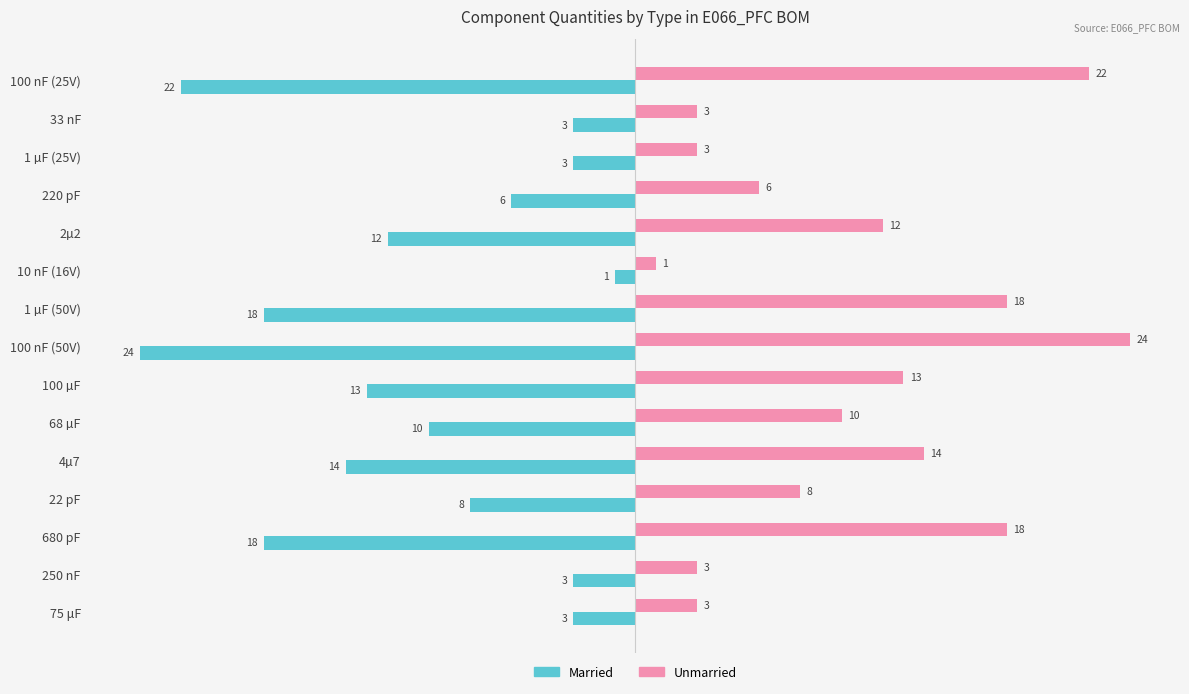

What is the average value of the Unmarried series?

11